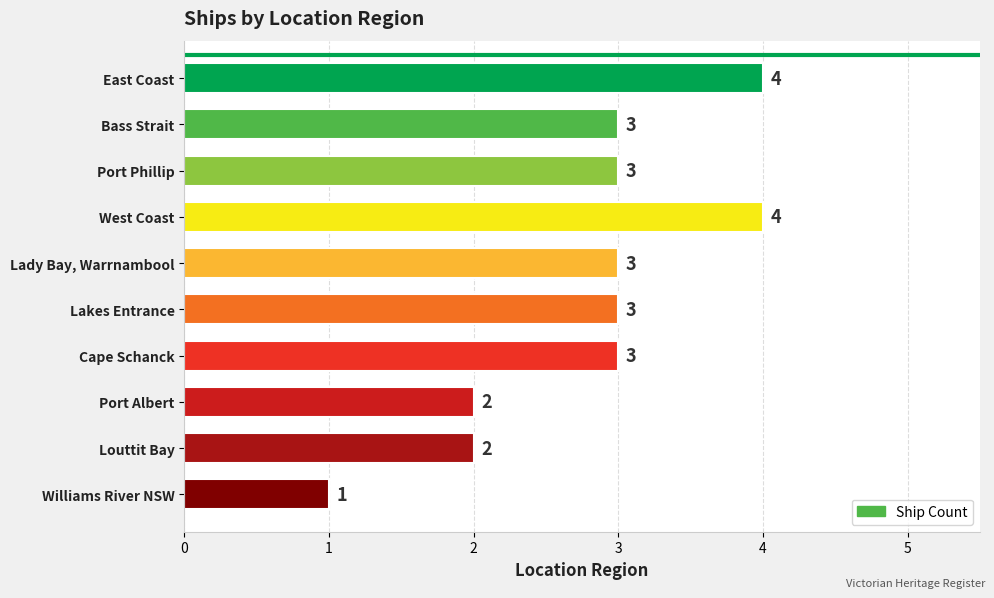

What is the sum of all values?

28